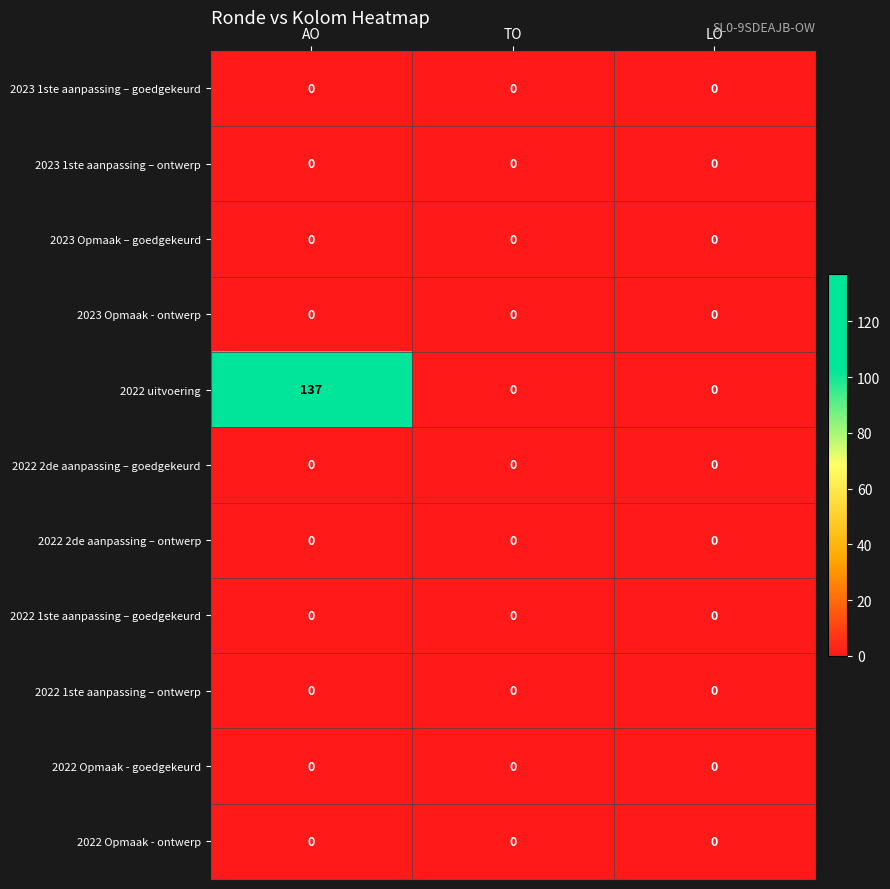

Which series changed the most between AO and LO?

2022 uitvoering